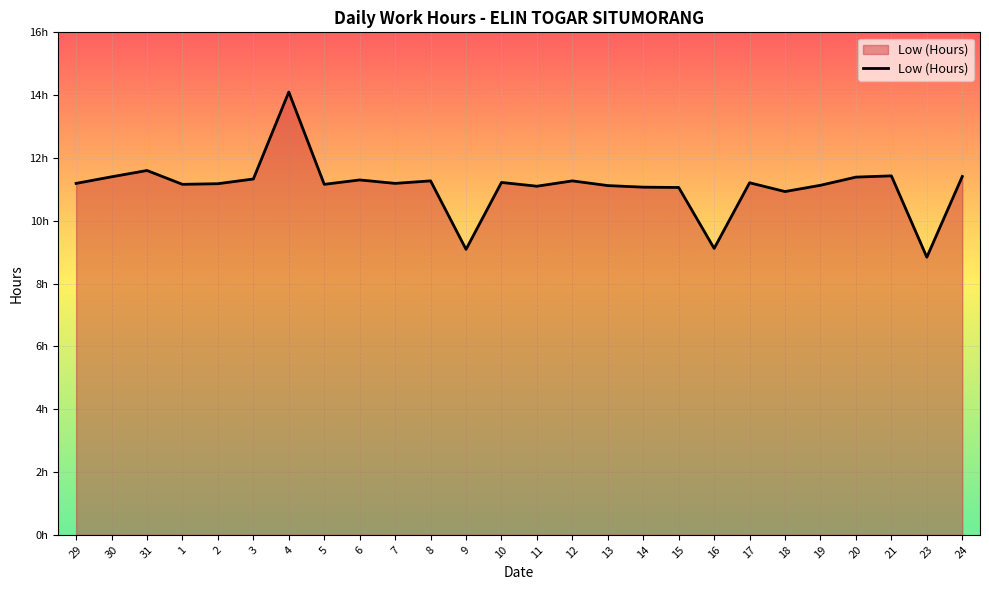

What position from the right is 17?

7